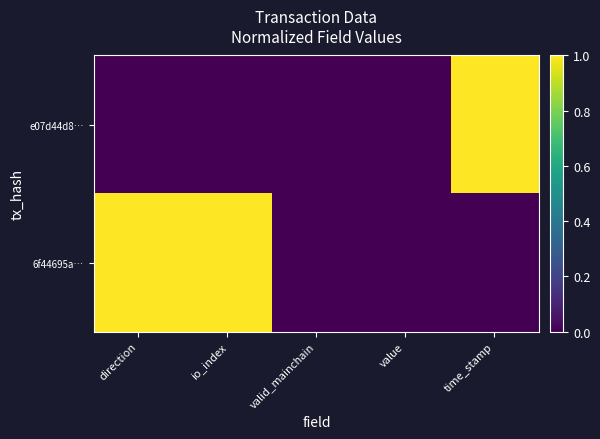

What is the greatest value displayed?

1